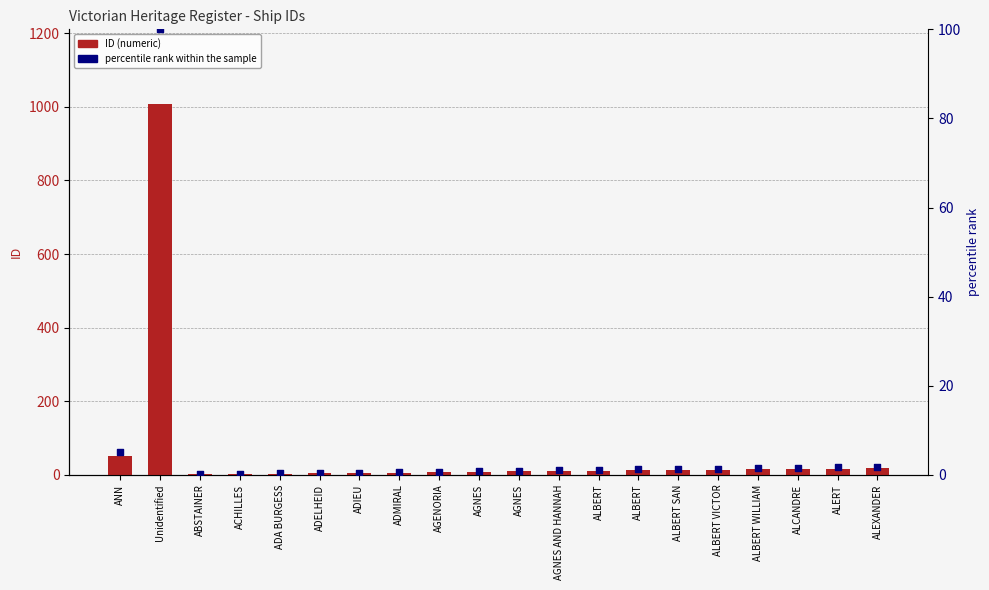

Which series has the largest total across all categories?

ID